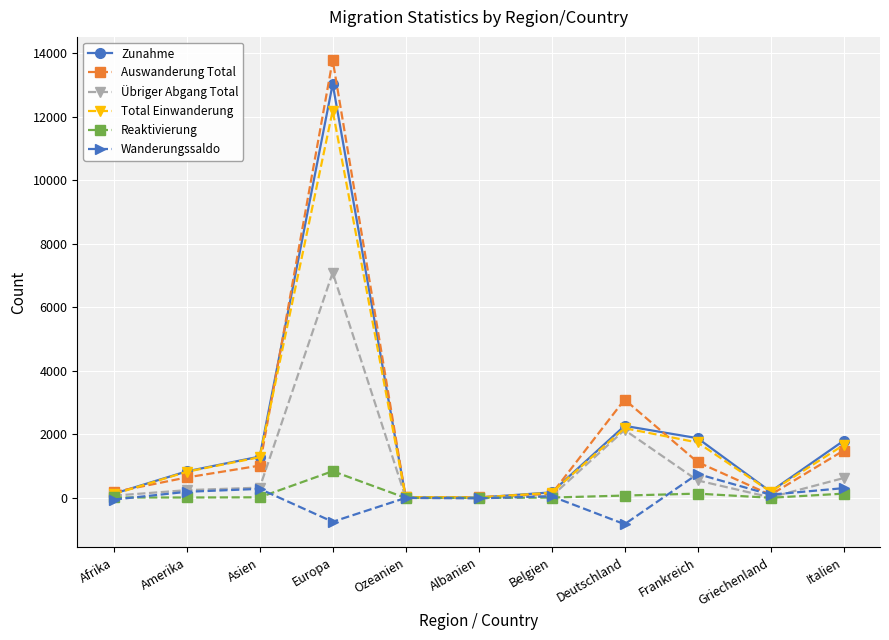

What position from the right is Deutschland?

4